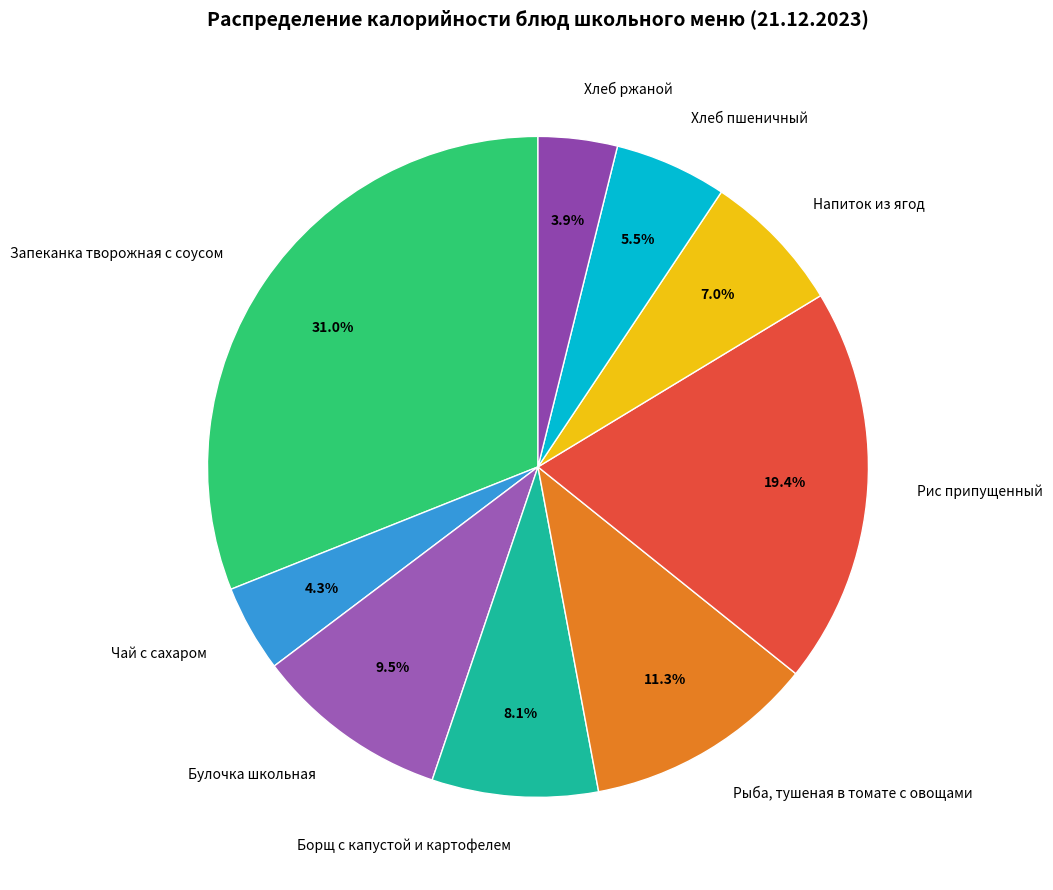

To the nearest percent, what is the difference between the largest and smallest slice percentages?

27%